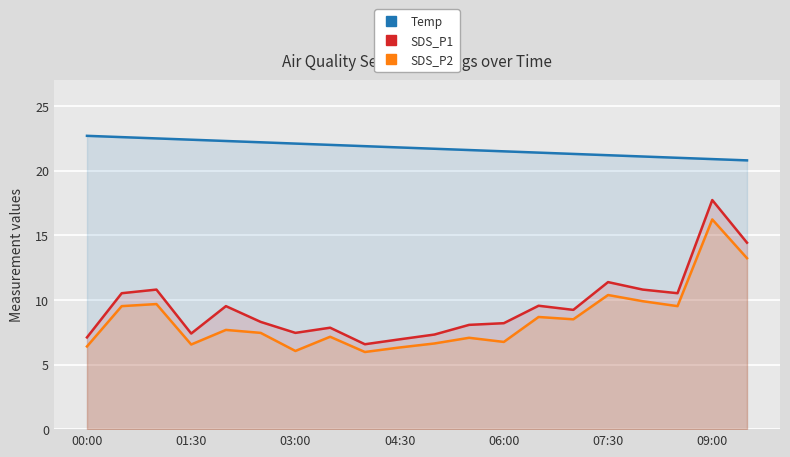

True or false: SDS_P1 and SDS_P2 intersect in this chart.

False